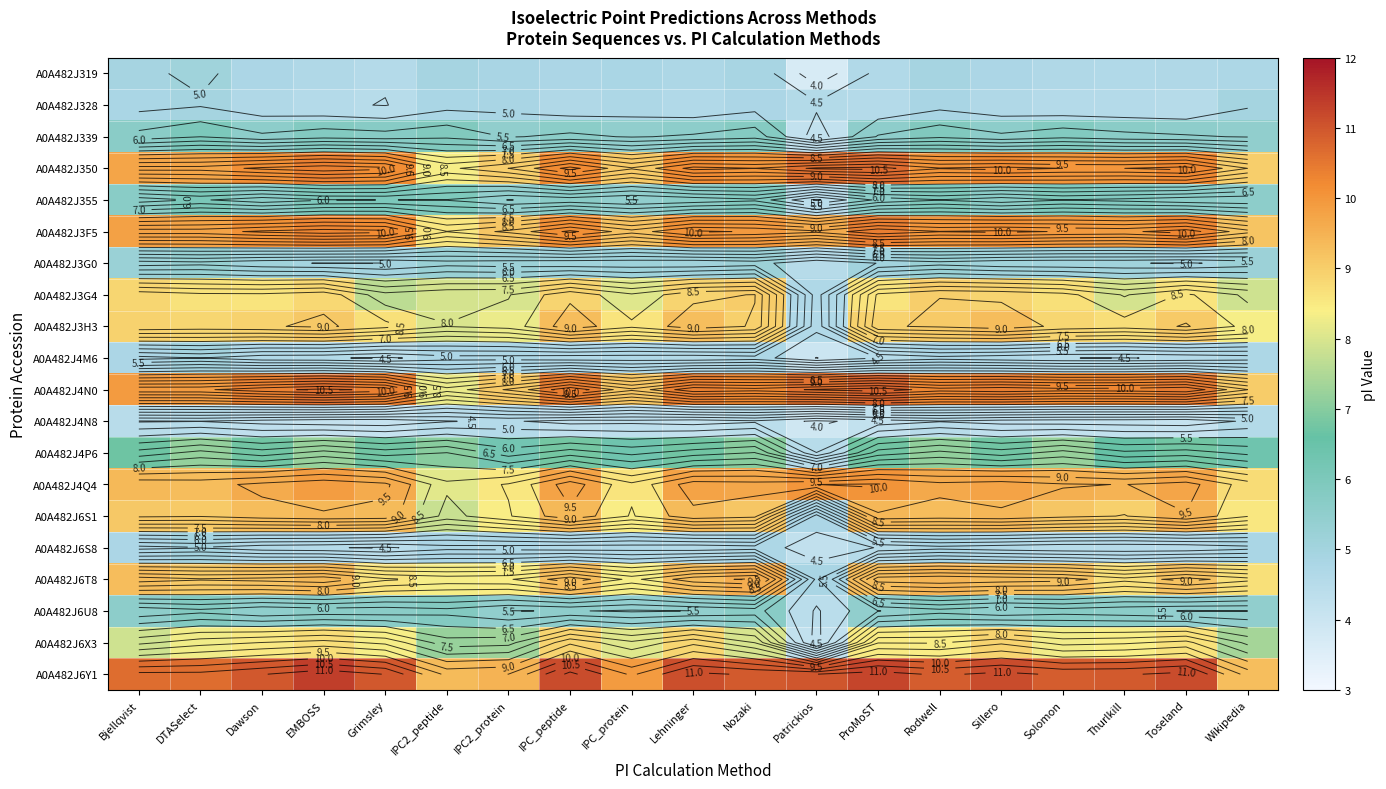

What value does the A0A482J4Q4 series have at Solomon?

9.5